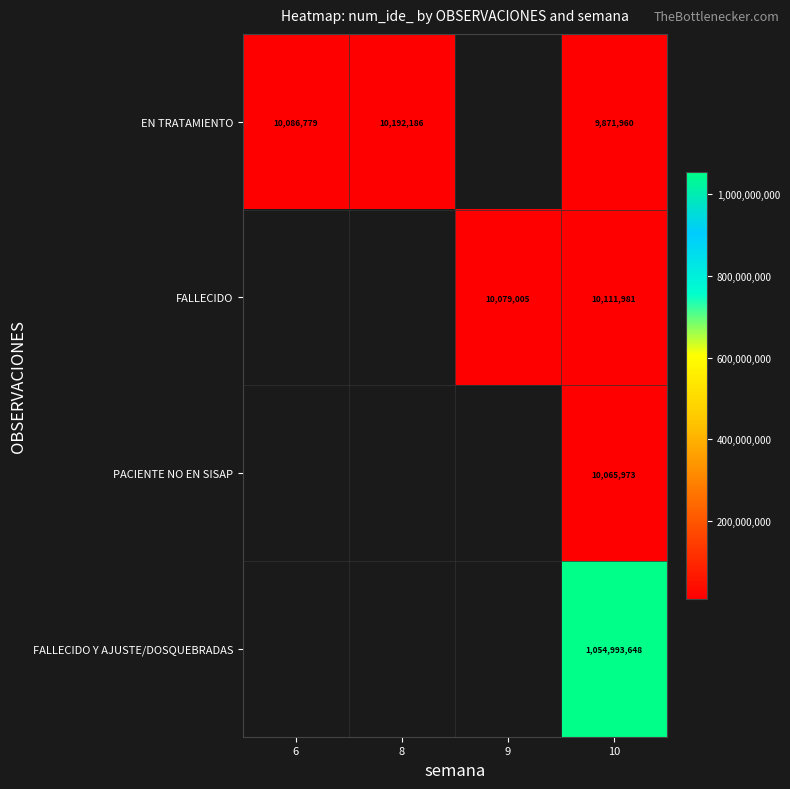

Rank the series at 10 from lowest to highest value.

EN TRATAMIENTO, PACIENTE NO EN SISAP, FALLECIDO, FALLECIDO Y AJUSTE/DOSQUEBRADAS